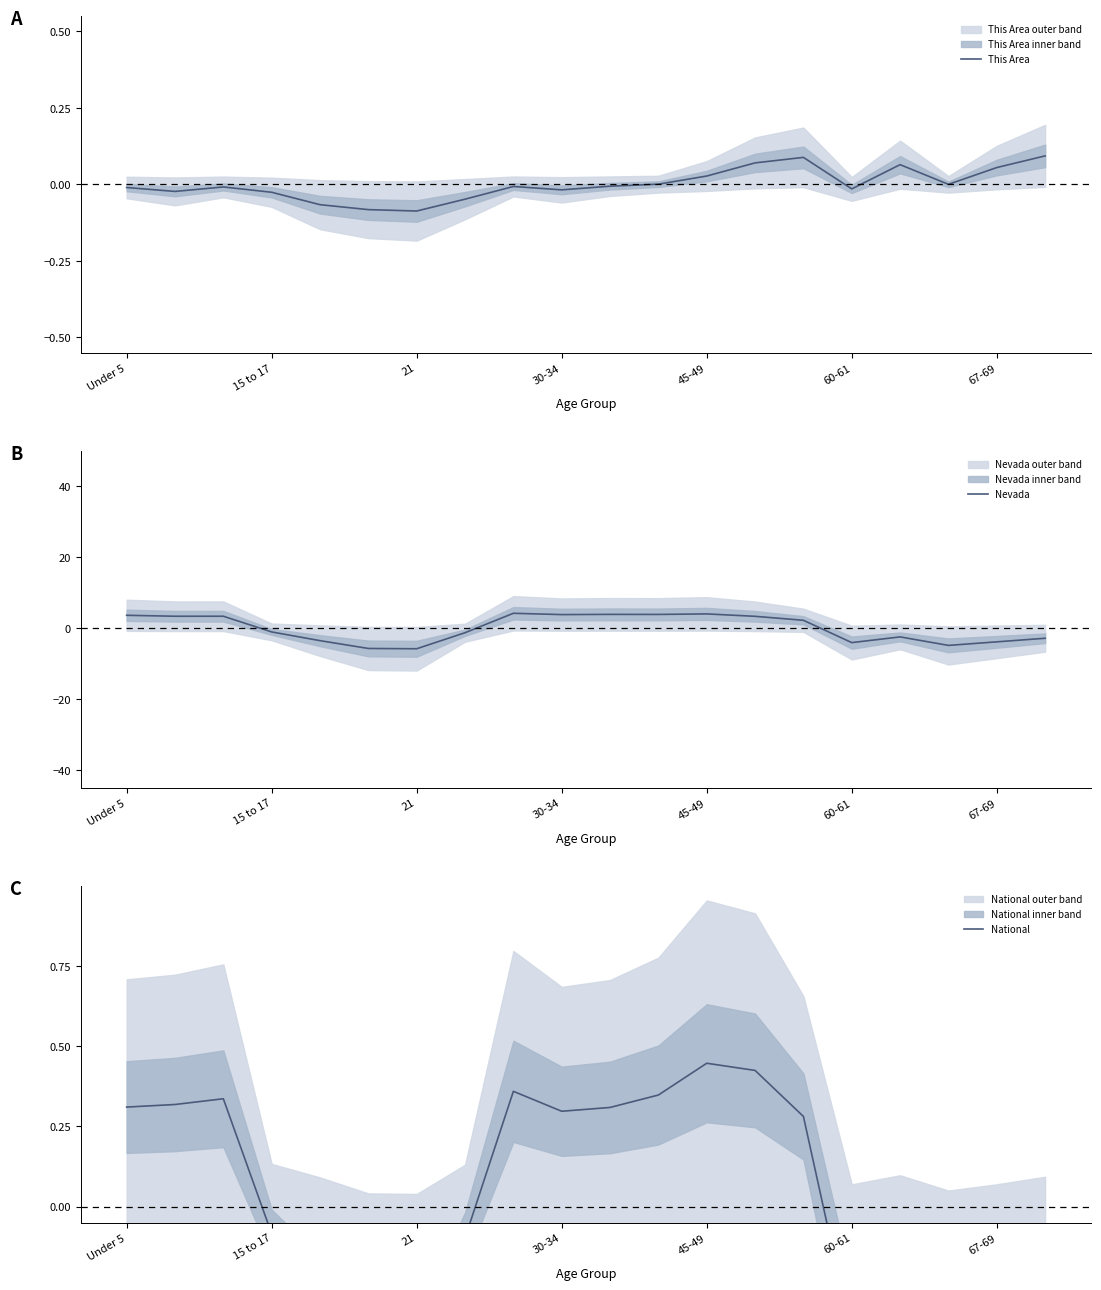

What is the value of the National point at the 8th from the left?

-0.1